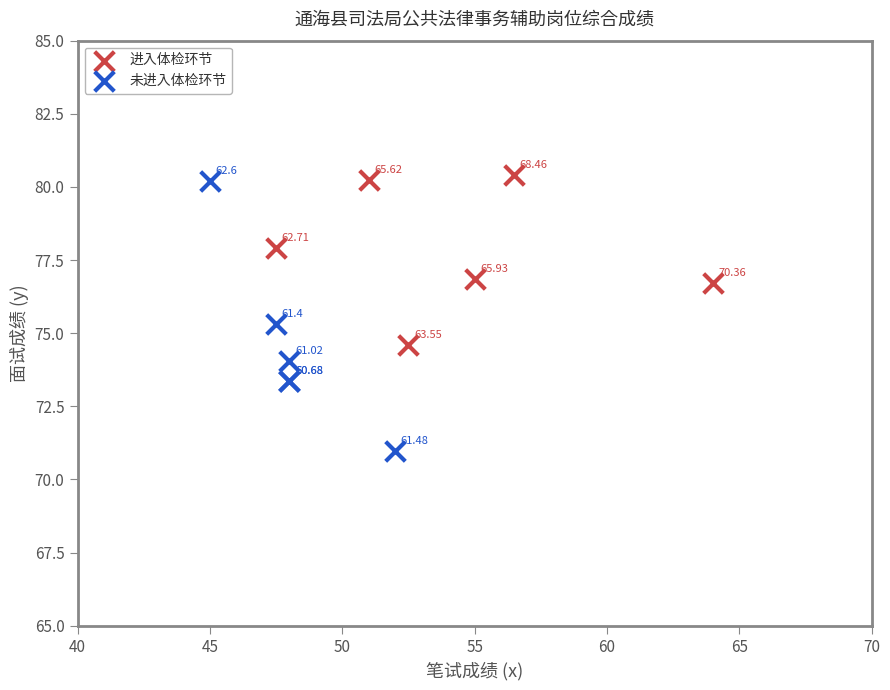

What are all the series names shown in the legend?

进入体检环节, 未进入体检环节